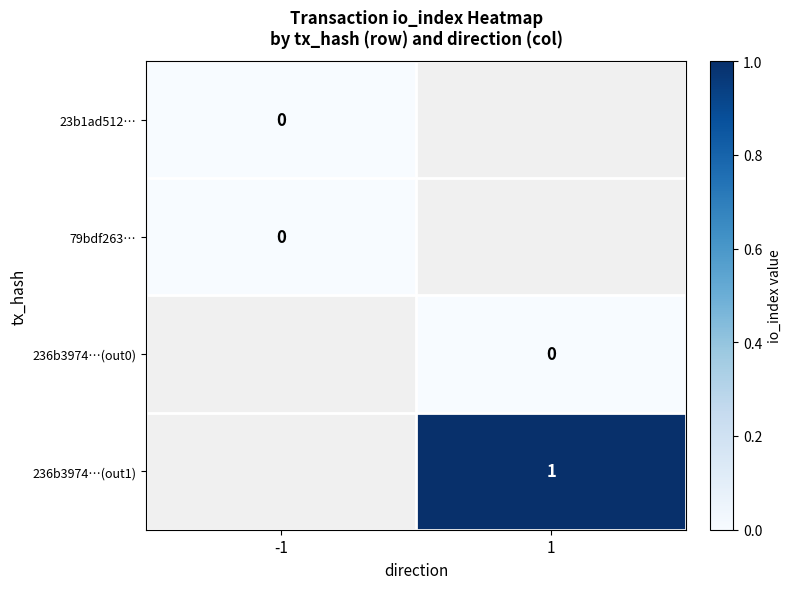

The 236b3974…(out1) series shows 1 at 1. True or false?

True